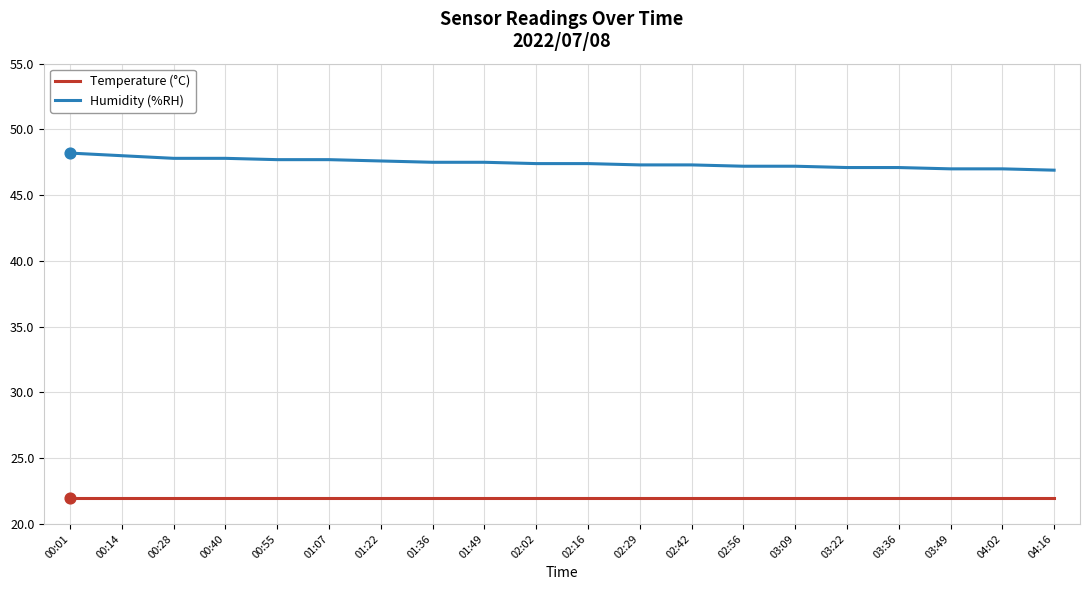

What is the total value across all series at 01:36?

69.5